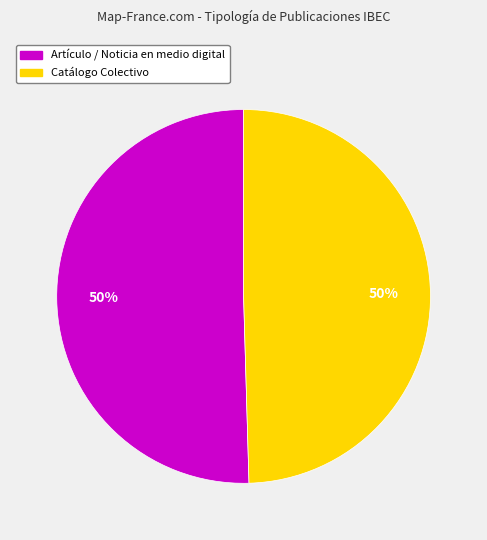

What percentage is the Artículo / Noticia en medio digital slice, to the nearest percent?

50%